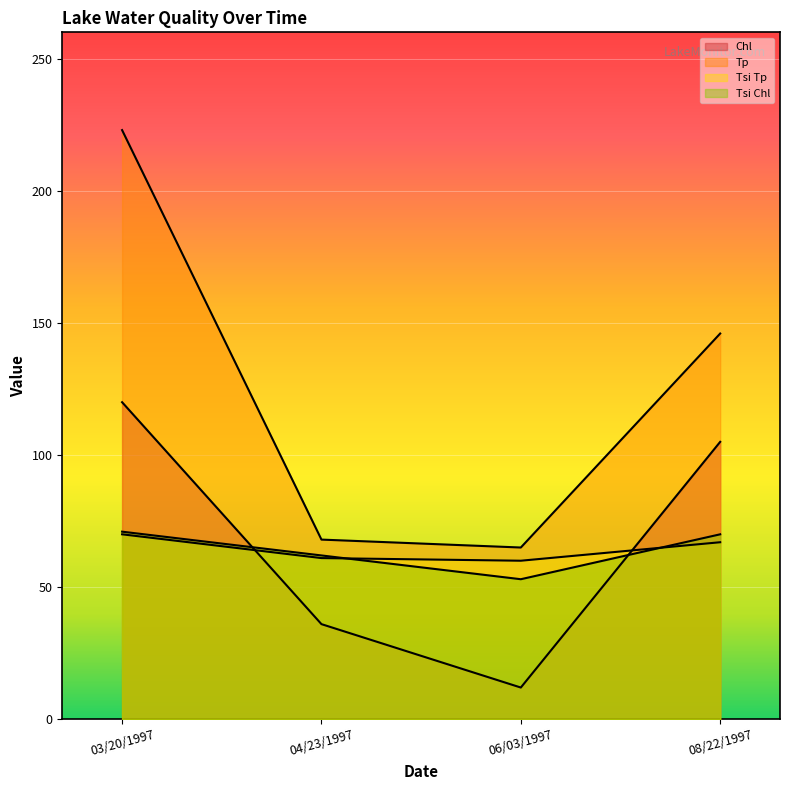

At how many categories does at least one series exceed 87?

2